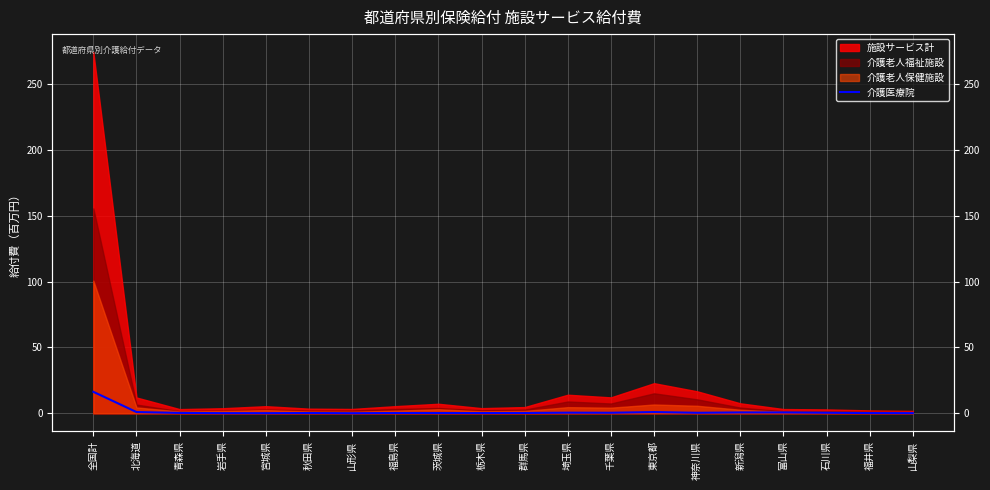

What position from the right is 富山県?

4